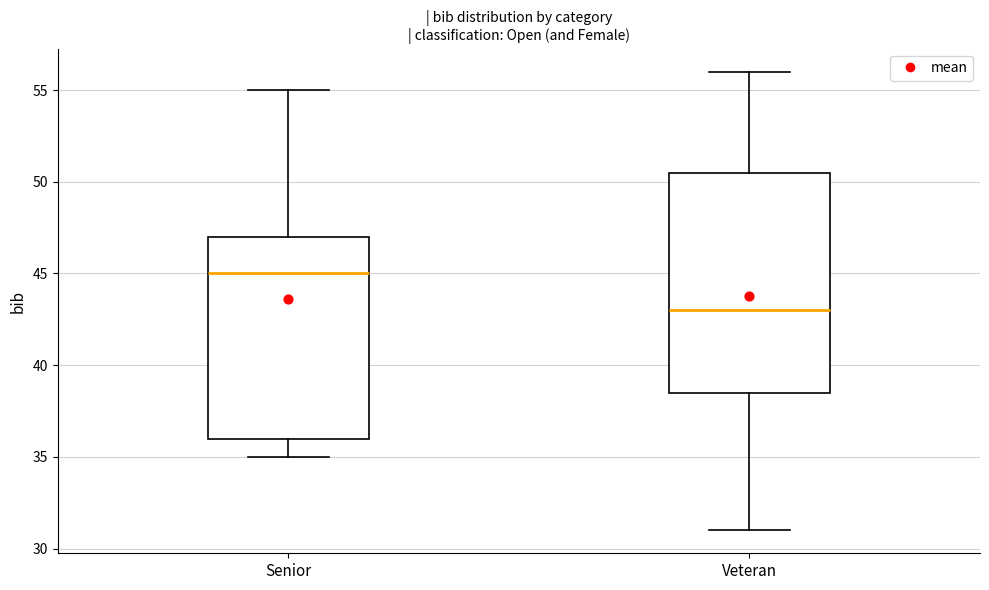

Which box's median line is the lowest?

Veteran